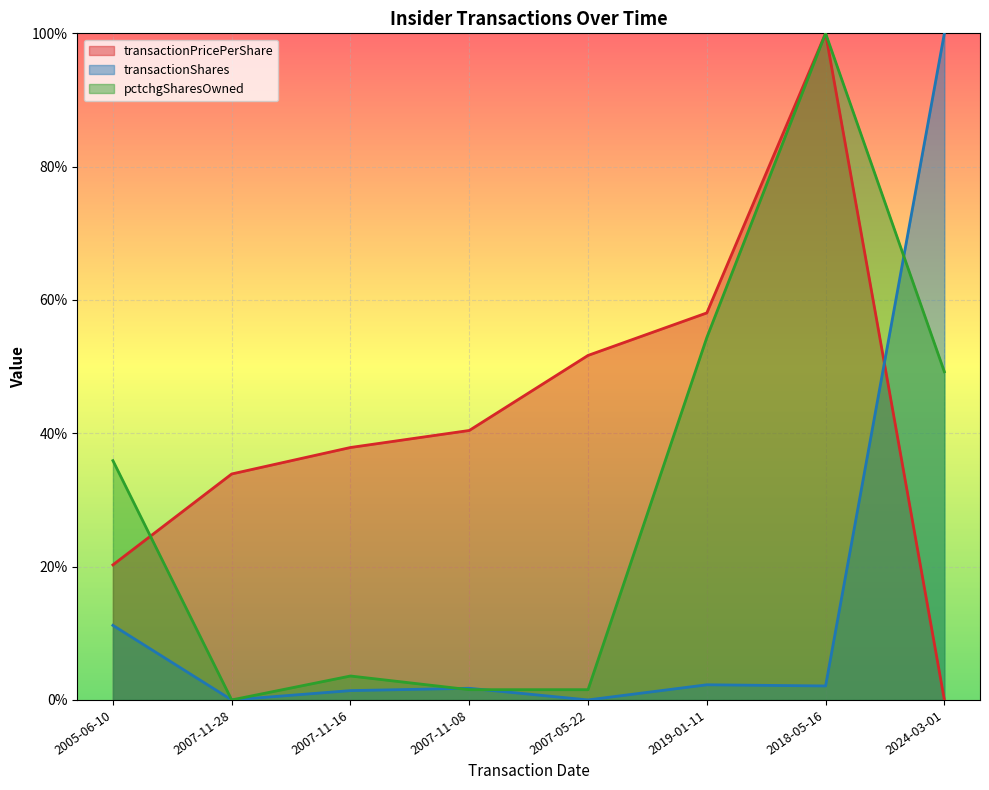

How many data points does each series have?

8